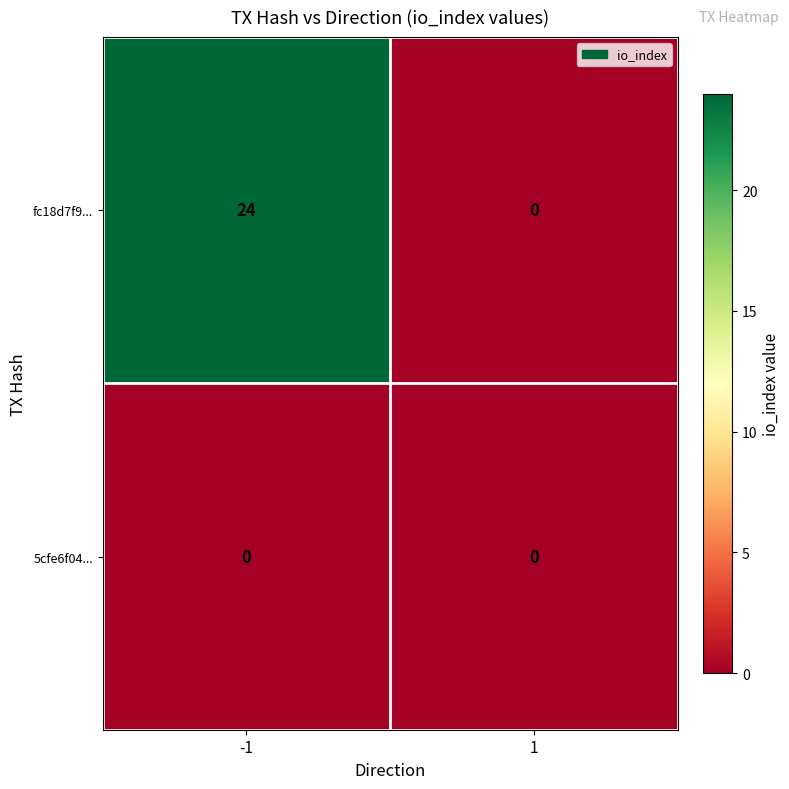

The value of 5cfe6f04... at 1 is 0. True or false?

True